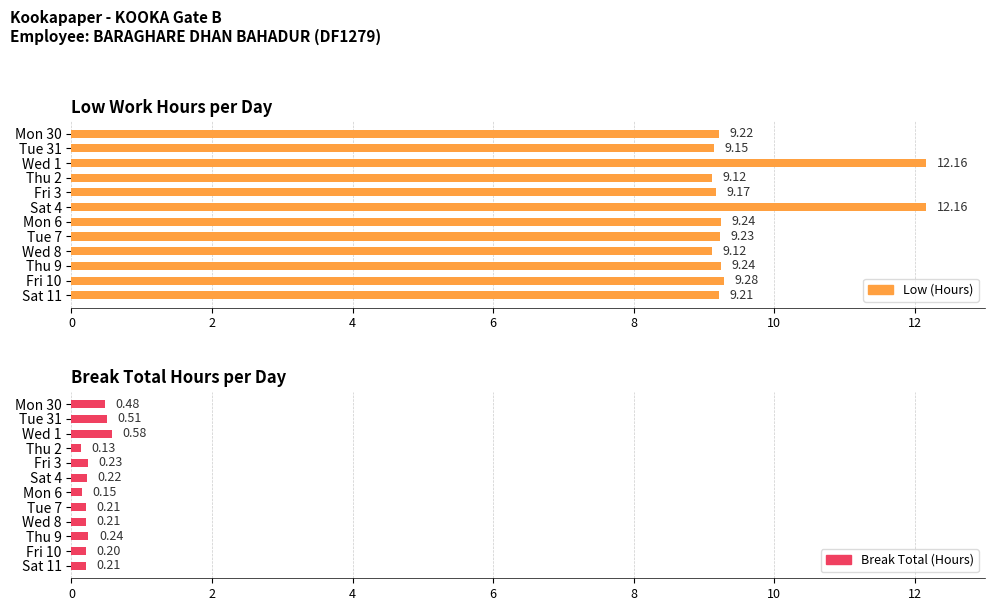

Which series changed the most between 8 and 10?

Low (Hours)